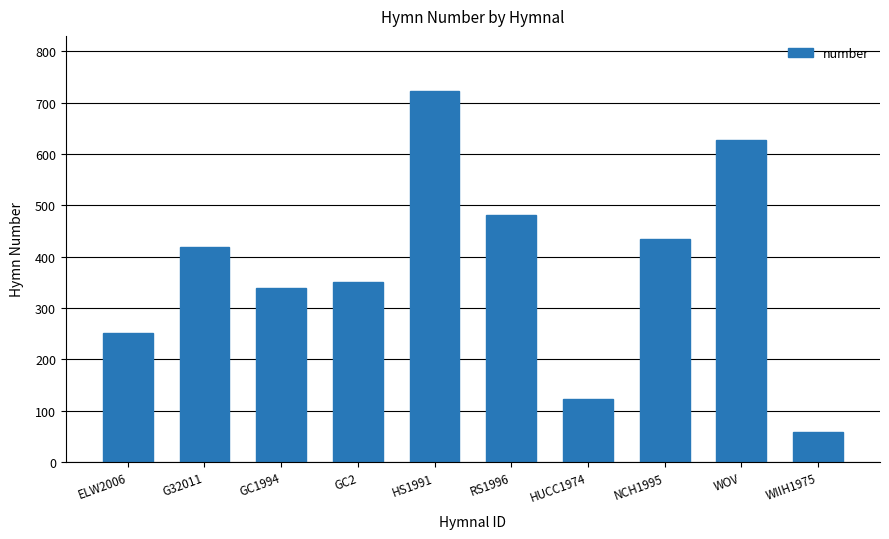

Count the number of data series in this chart.

1